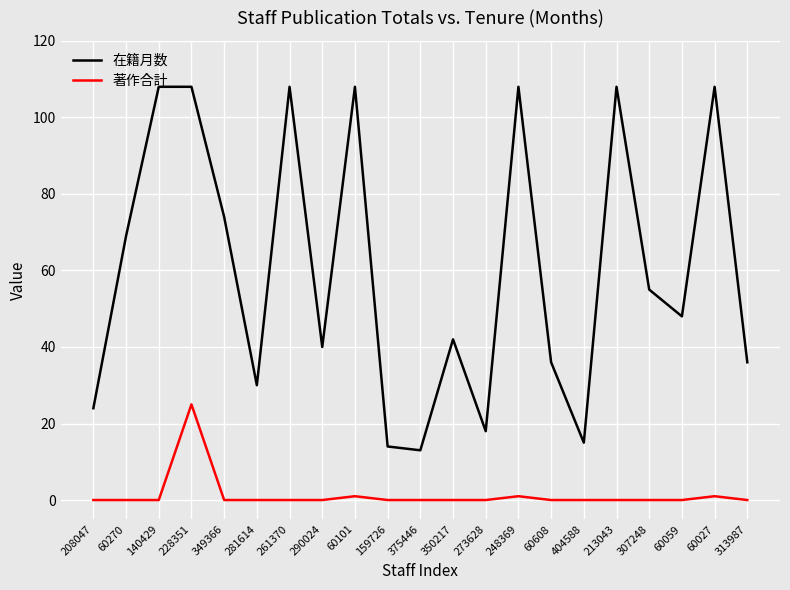

Reading left to right, transcribe all the data shown in this chart.

在籍月数: 208047=24	60270=69	140429=108	228351=108	349366=74	281614=30	261370=108	290024=40	60101=108	159726=14	375446=13	350217=42	273628=18	248369=108	60608=36	404588=15	213043=108	307248=55	60059=48	60027=108	313987=36
著作合計: 208047=0	60270=0	140429=0	228351=25	349366=0	281614=0	261370=0	290024=0	60101=1	159726=0	375446=0	350217=0	273628=0	248369=1	60608=0	404588=0	213043=0	307248=0	60059=0	60027=1	313987=0